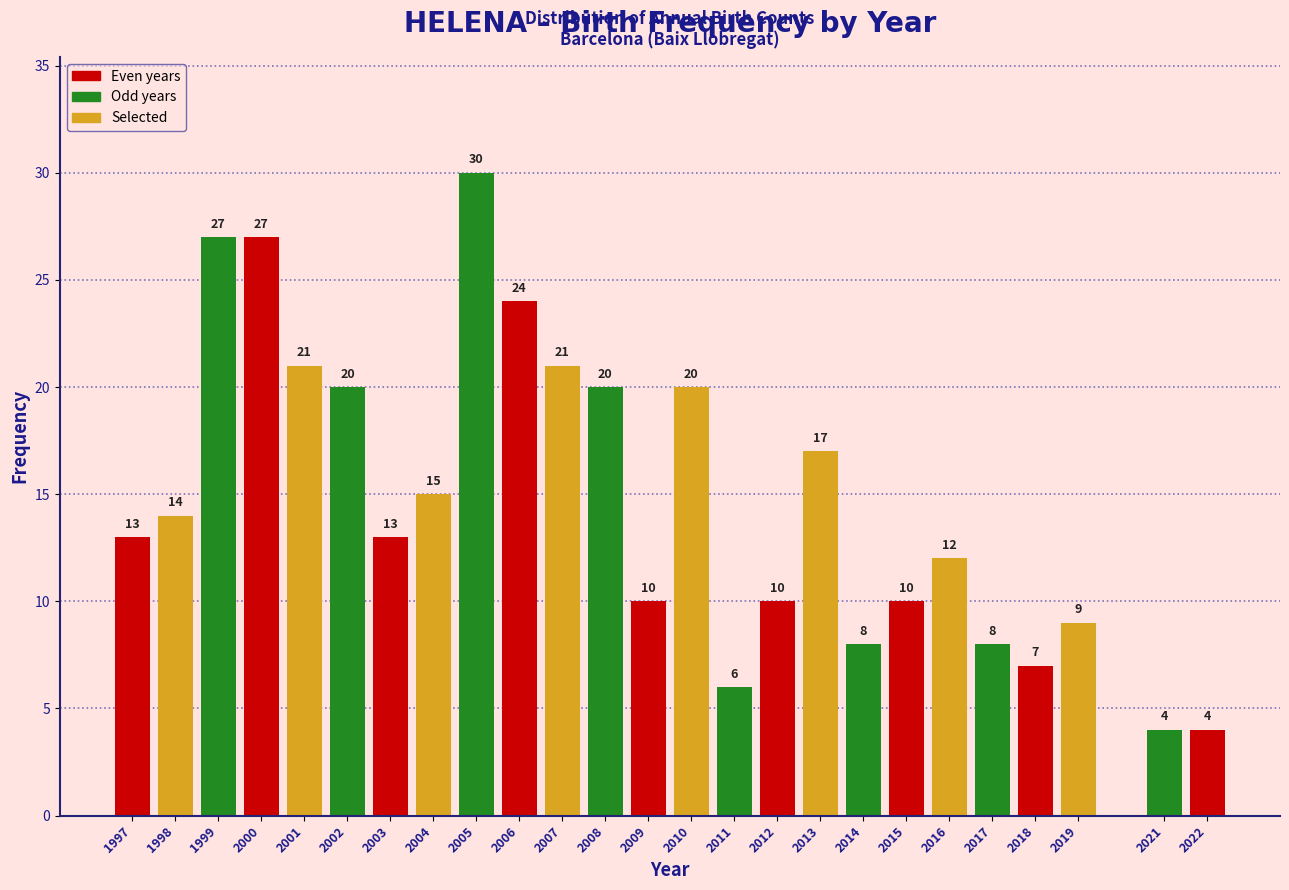

Reading left to right, what are all the values shown in this chart?

1997=13	1998=14	1999=27	2000=27	2001=21	2002=20	2003=13	2004=15	2005=30	2006=24	2007=21	2008=20	2009=10	2010=20	2011=6	2012=10	2013=17	2014=8	2015=10	2016=12	2017=8	2018=7	2019=9	2021=4	2022=4